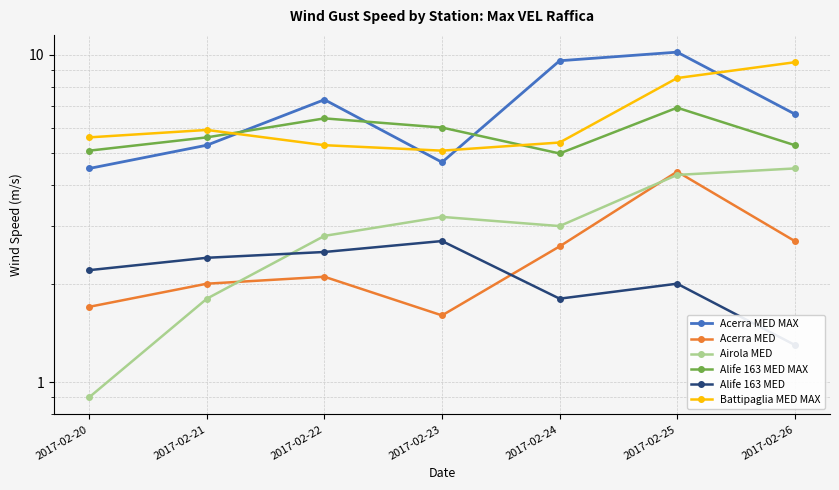

Where is the first local maximum for Alife 163 MED?

2017-02-23